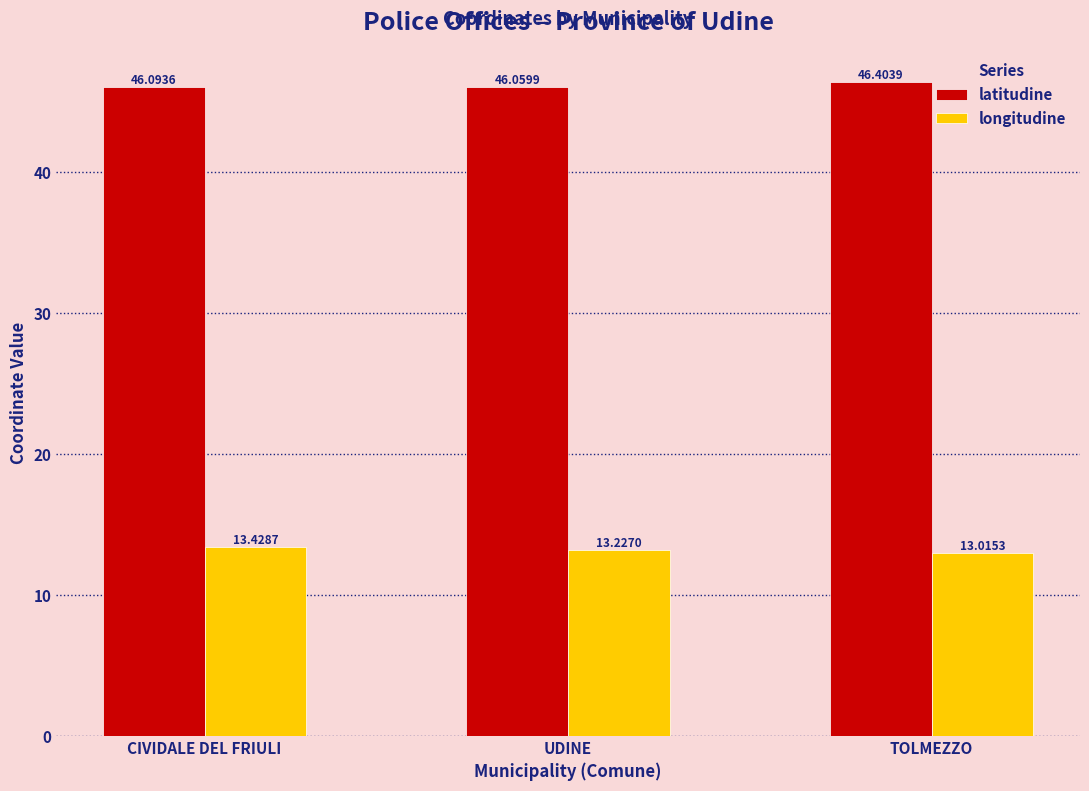

What is the maximum value for latitudine?

46.4